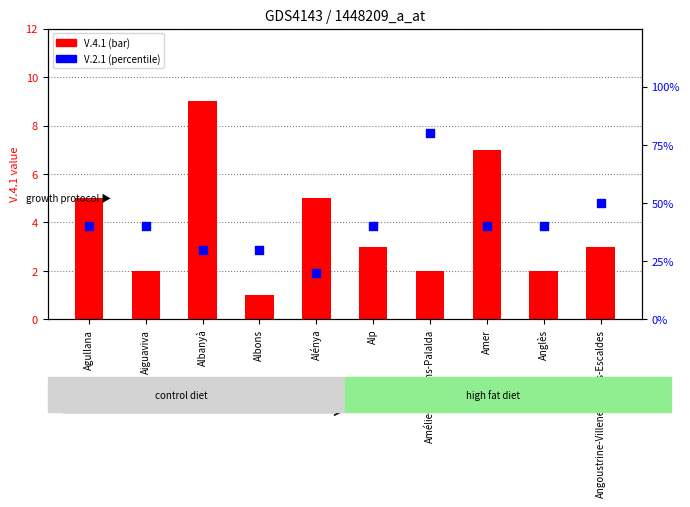

Which series contains the highest Y value?

V.2.1 (percentile)